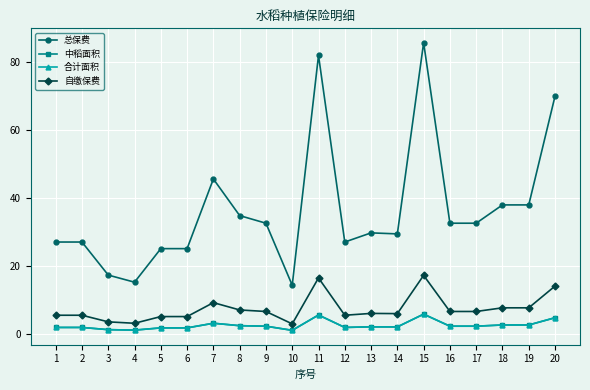

Does the chart have visible grid lines?

Yes